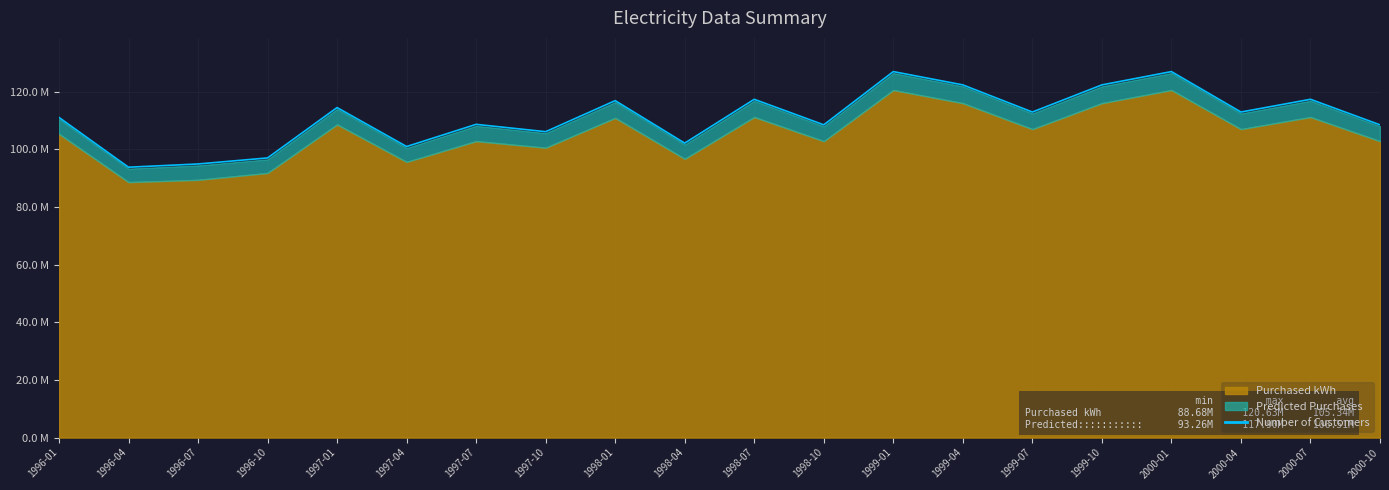

What is the sum of all values?

2223.3